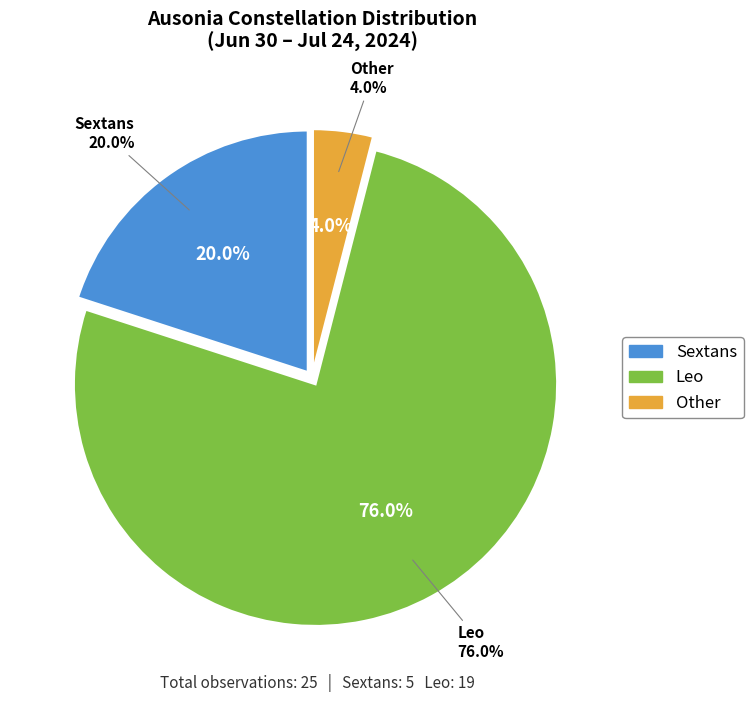

Is it true that Sextans is 20% of the pie?

True